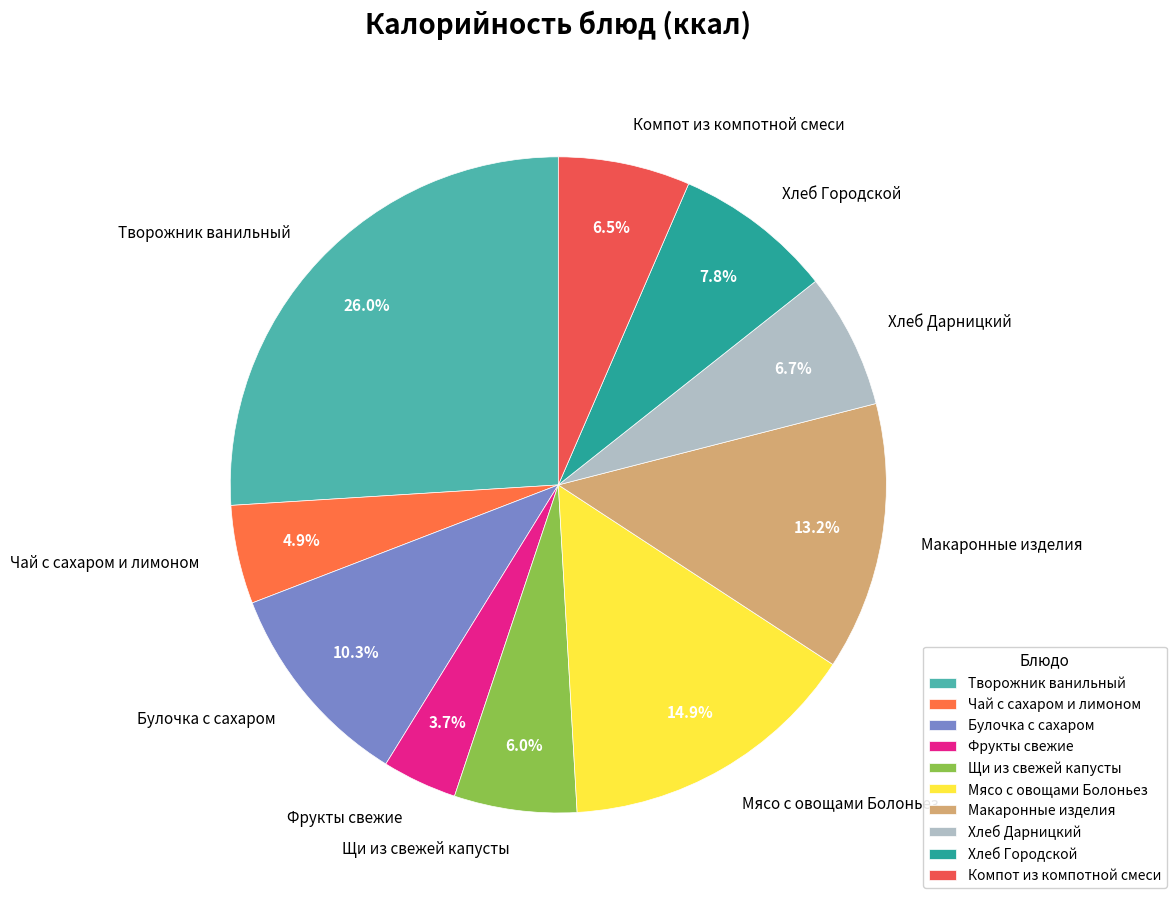

To the nearest percent, what percentage of the pie is Хлеб Городской?

8%